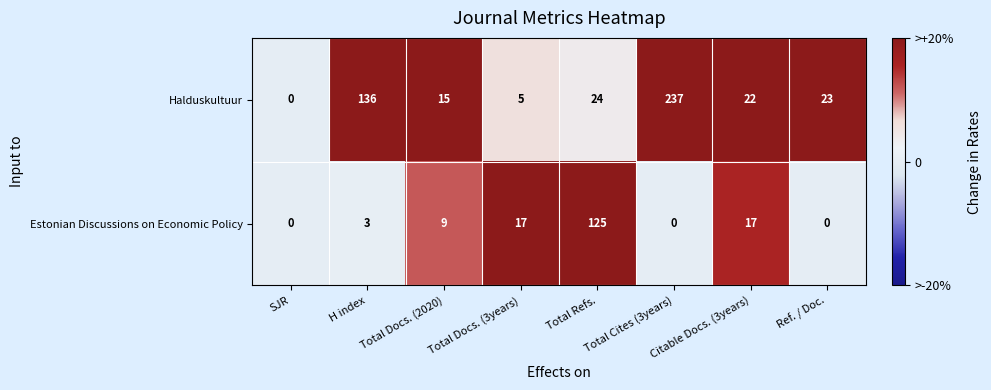

Rank the series at Ref. / Doc. from lowest to highest value.

Estonian Discussions on Economic Policy, Halduskultuur